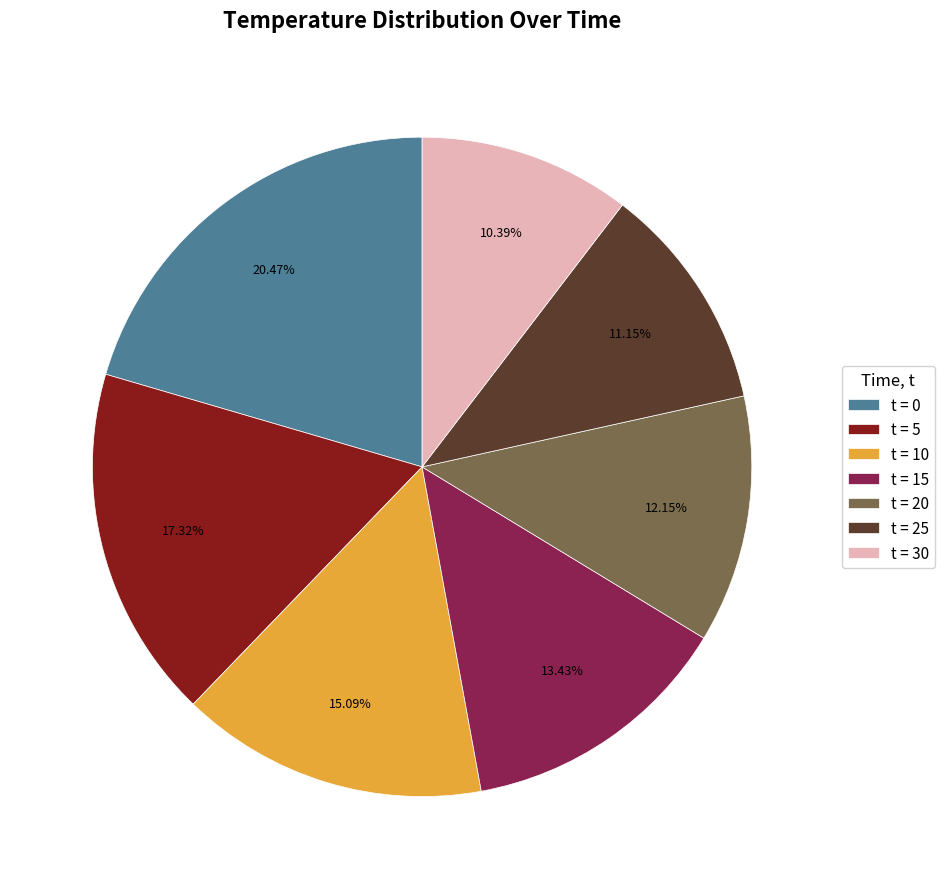

Is there any slice that represents more than half of the pie?

No